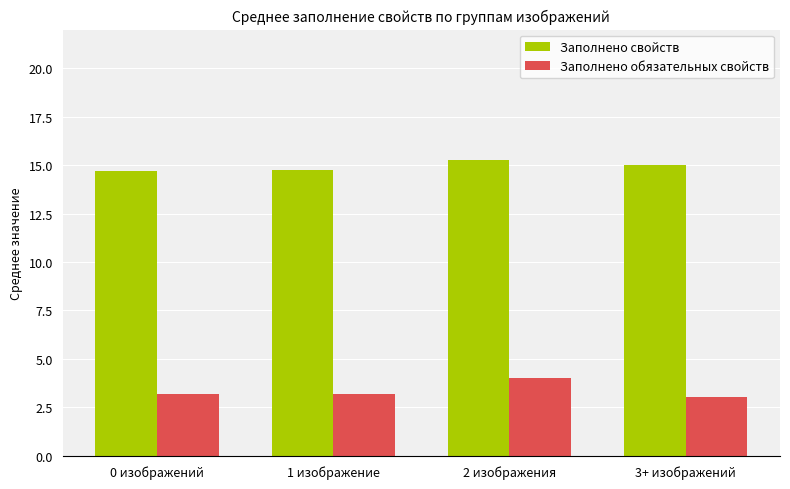

What is the lowest value of the Заполнено обязательных свойств series?

3.0